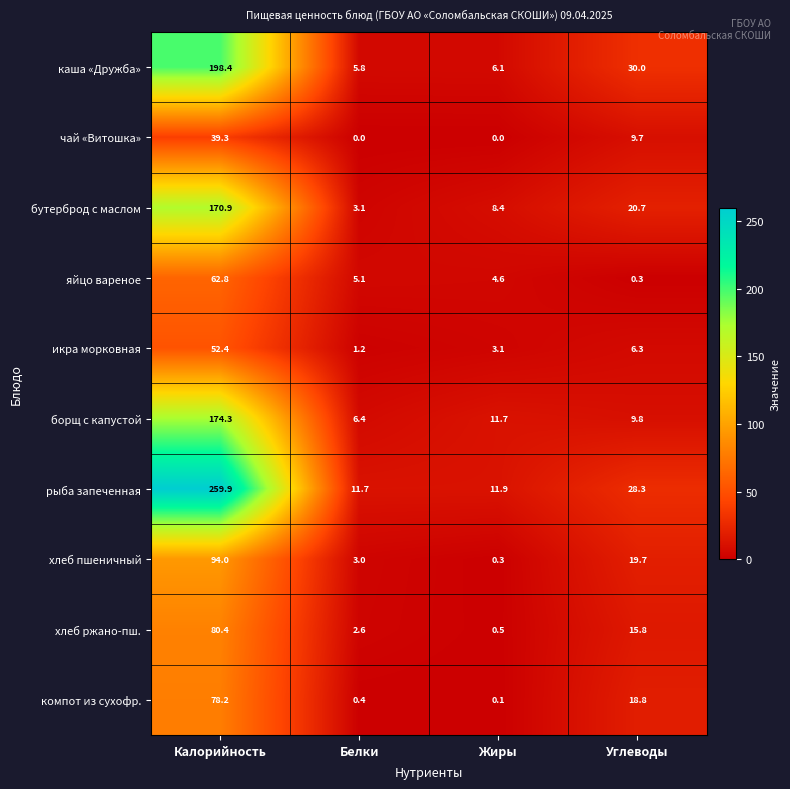

Is it true that борщ с капустой equals 13.3 at Углеводы?

False